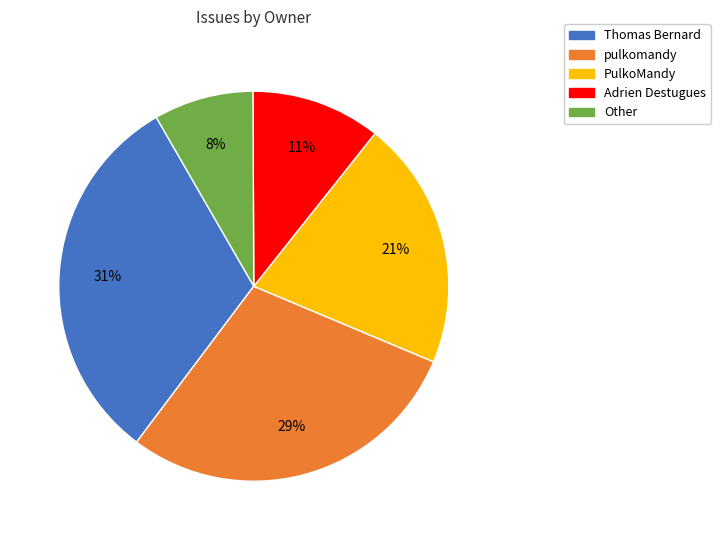

Which category has the biggest portion of the pie?

Thomas Bernard